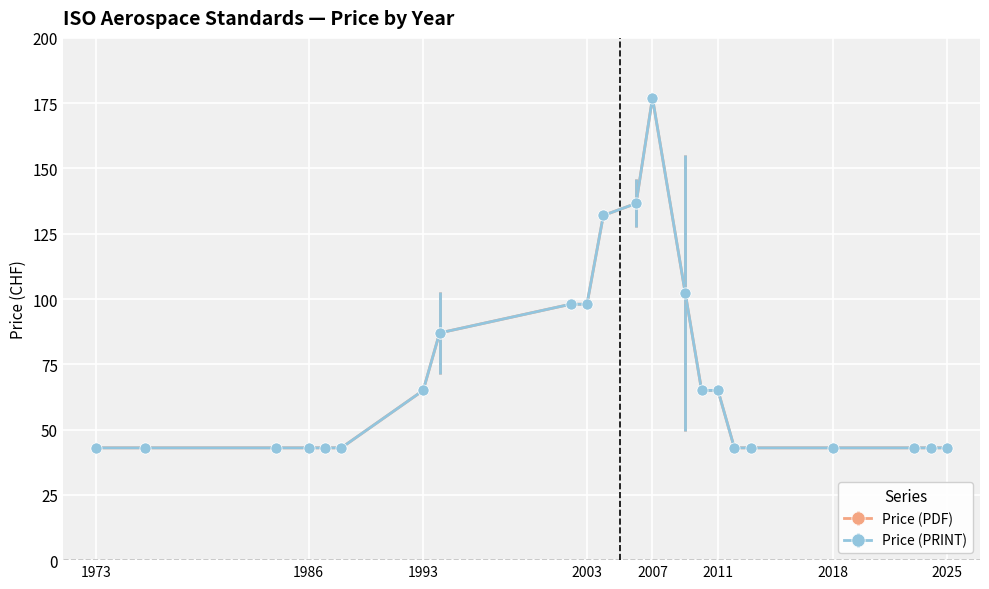

True or false: Price (PDF) has more than 0 interior local peaks.

False